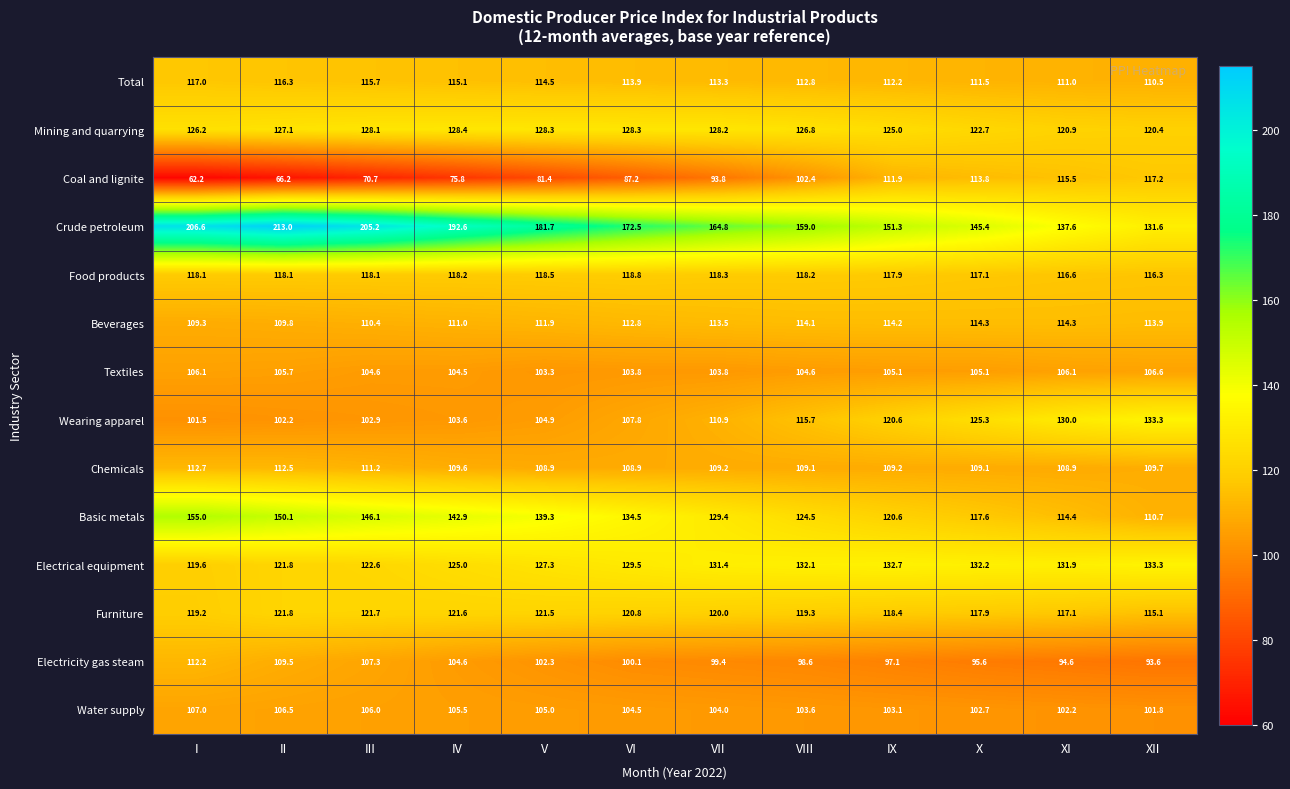

What is the highest value of the Basic metals series?

155.0